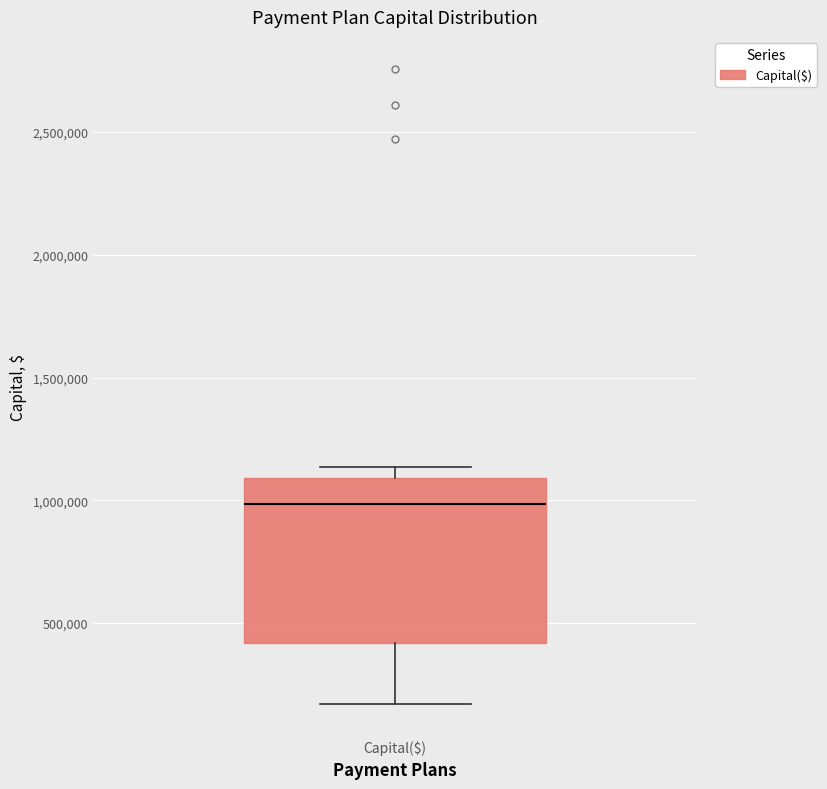

Read this box plot against the y-axis: the position of the median line, the range covered by the box, and the ends of both whiskers. The values are not printed on the chart, so give them approximately, as read against the axis.

median 1000000, box 400000 to 1100000, whiskers 150000 to 1150000